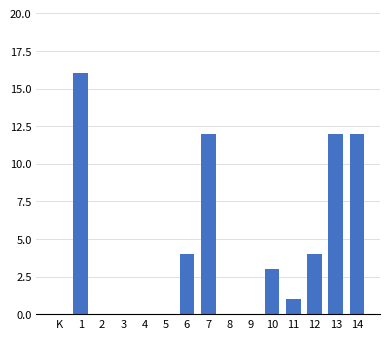

Reading left to right, transcribe all the data shown in this chart.

K=0	1=16	2=0	3=0	4=0	5=0	6=4	7=12	8=0	9=0	10=3	11=1	12=4	13=12	14=12